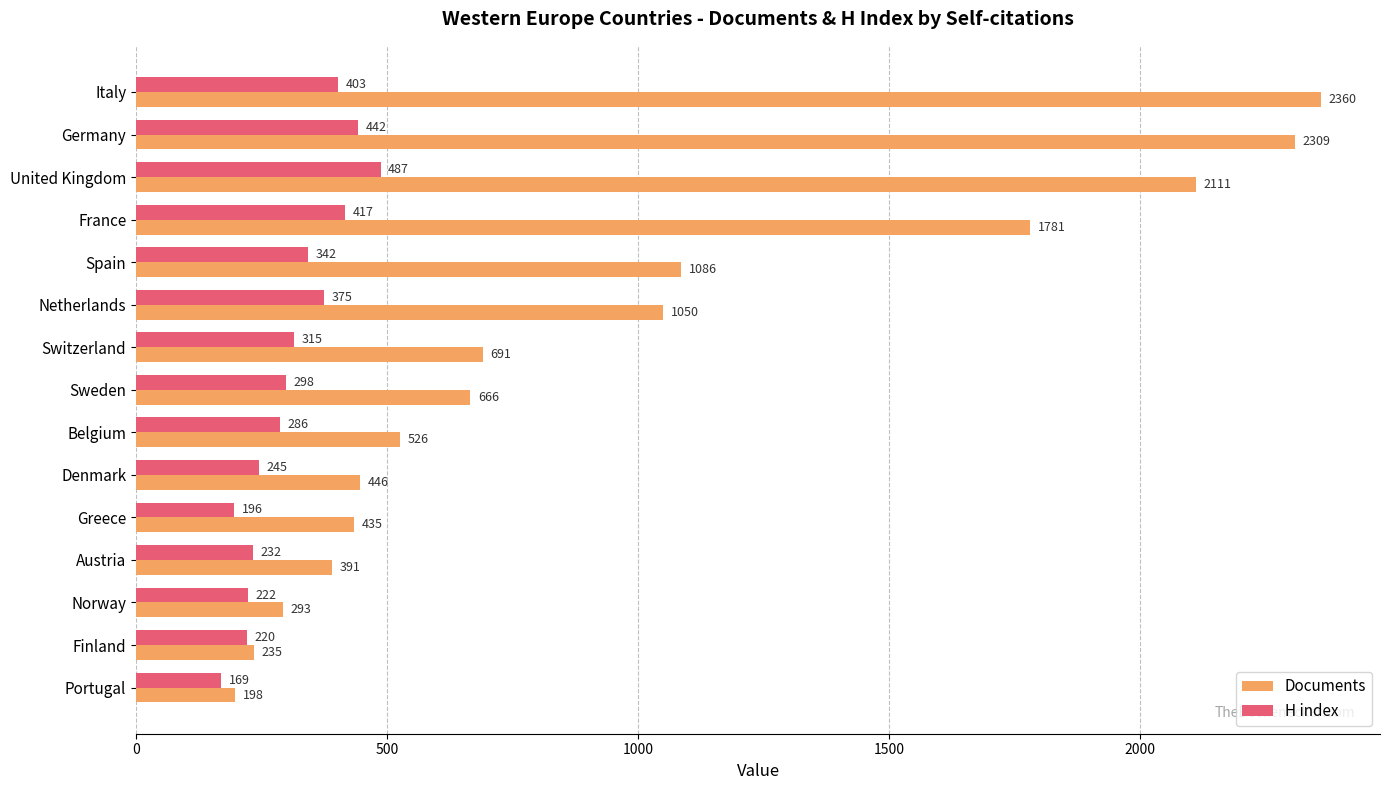

List the labels in order of Documents value, smallest first.

Portugal, Finland, Norway, Austria, Greece, Denmark, Belgium, Sweden, Switzerland, Netherlands, Spain, France, United Kingdom, Germany, Italy